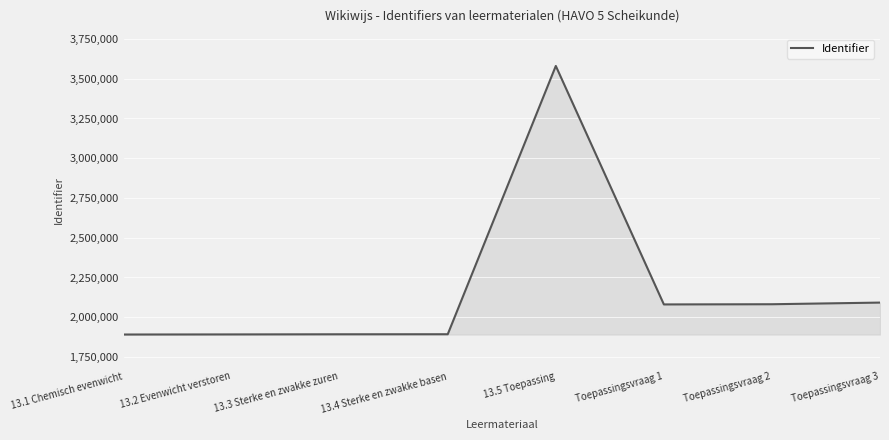

What is the change in value from 13.1 Chemisch evenwicht to Toepassingsvraag 3?

+200840